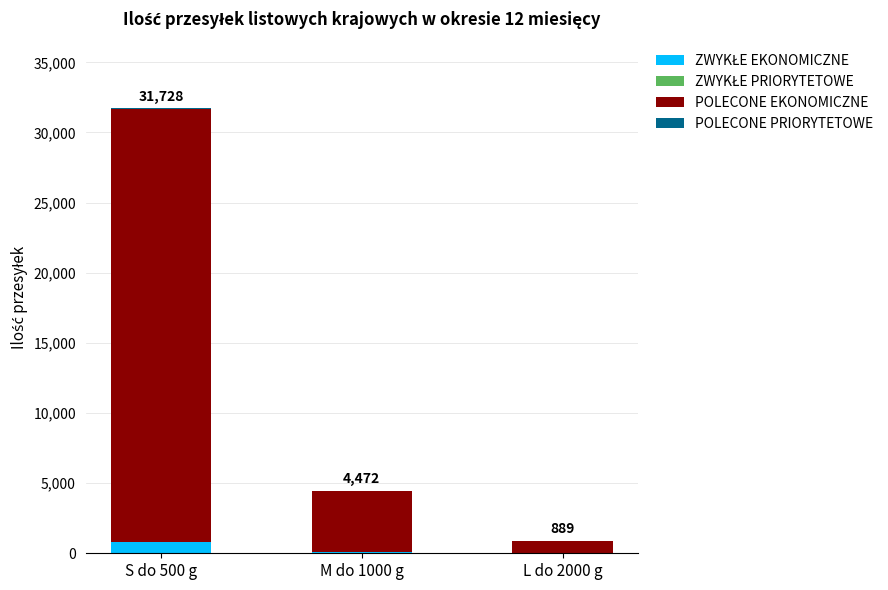

What is the total value across all series at S do 500 g?

31728